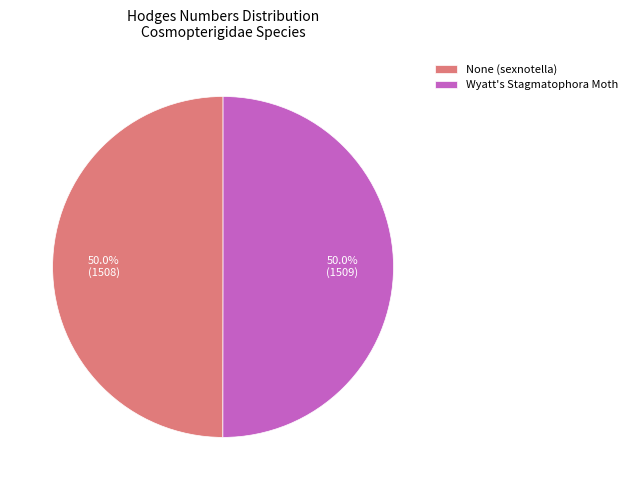

How many segments does this pie chart have?

2